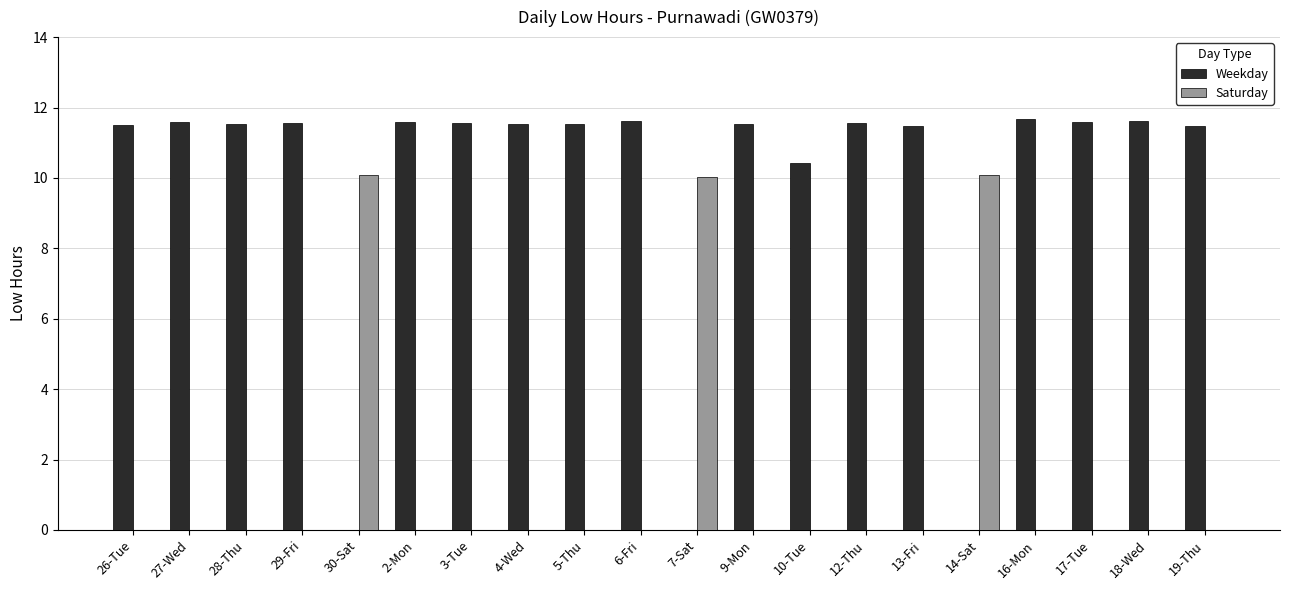

Between 27-Wed and 10-Tue, which series saw the biggest shift?

Weekday